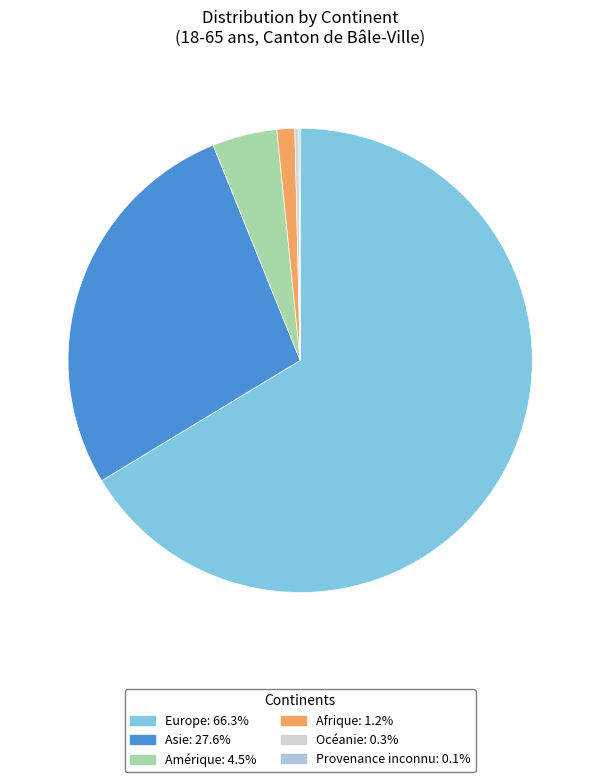

Which category has the smallest portion of the pie?

Provenance inconnu